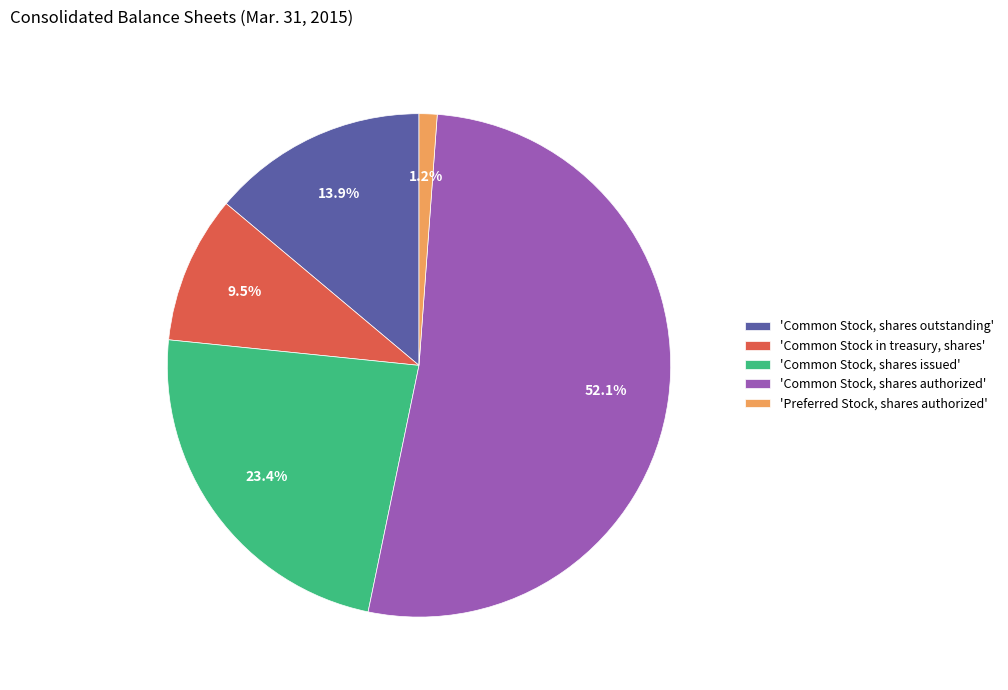

What is the smallest slice in the pie chart?

'Preferred Stock, shares authorized'